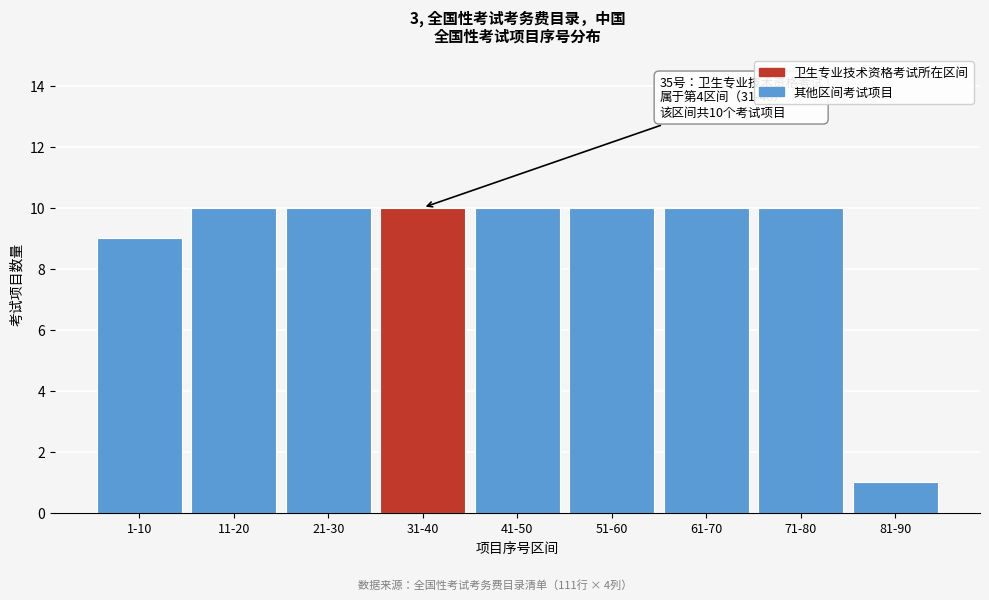

Reading left to right, list all the values displayed in this chart.

1-10=9	11-20=10	21-30=10	31-40=10	41-50=10	51-60=10	61-70=10	71-80=10	81-90=1